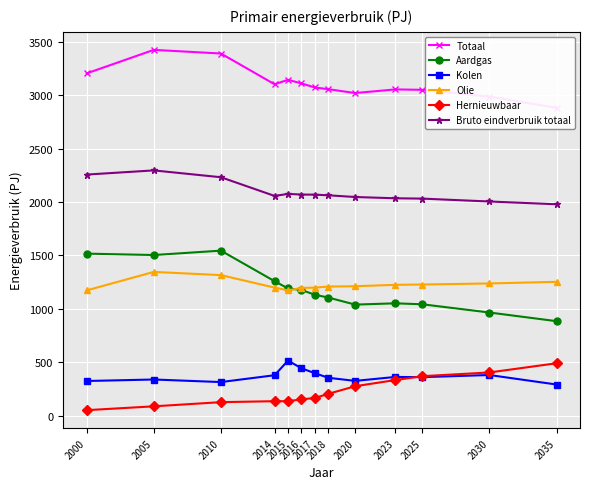

At which category does Aardgas reach its first local valley?

2005